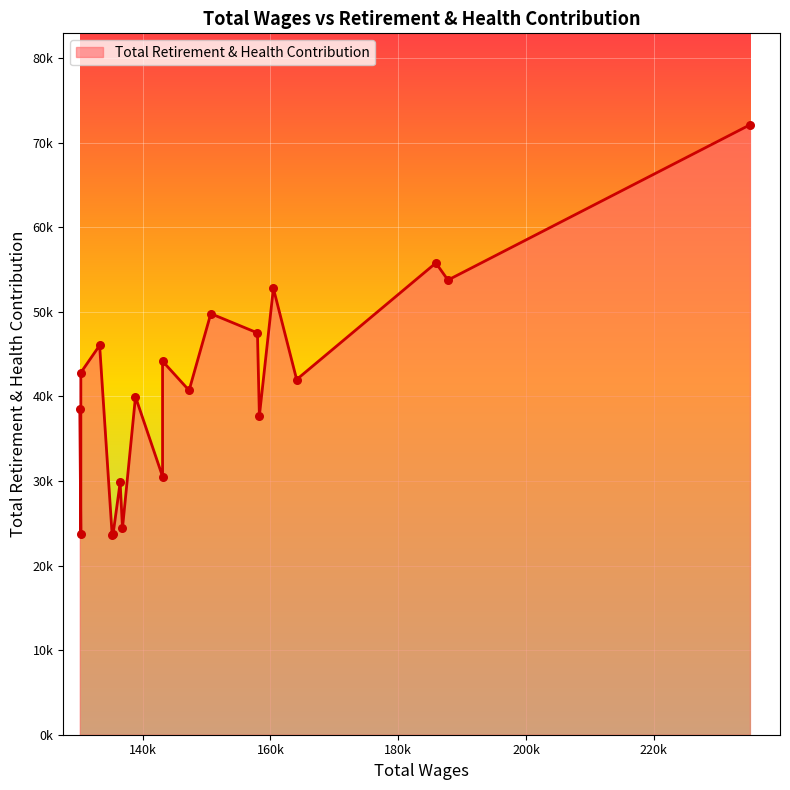

What is the change in value from 14 to 17?

+14